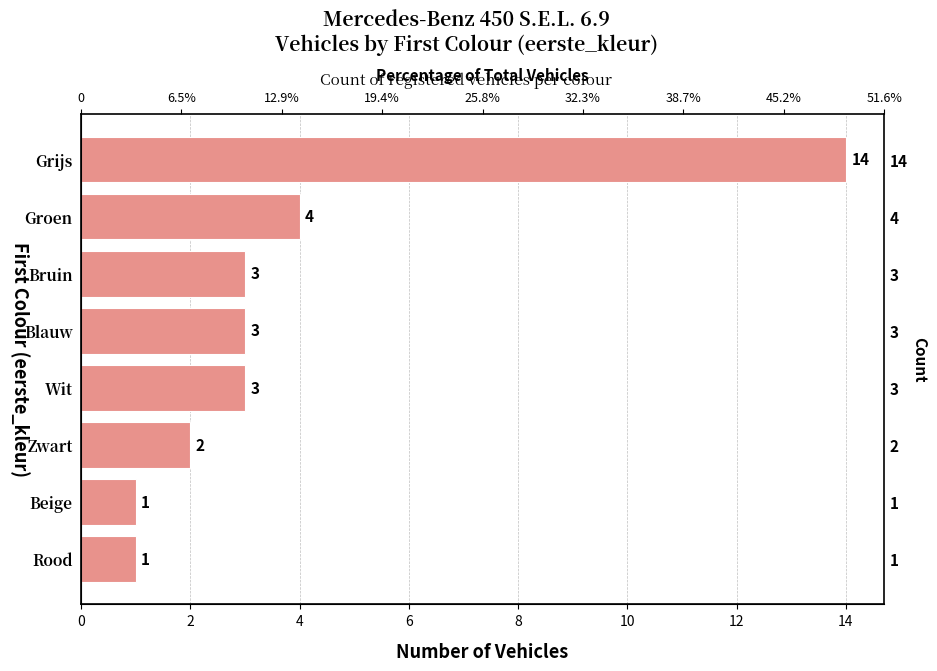

What is the approximate value at Blauw, to the nearest 5?

5